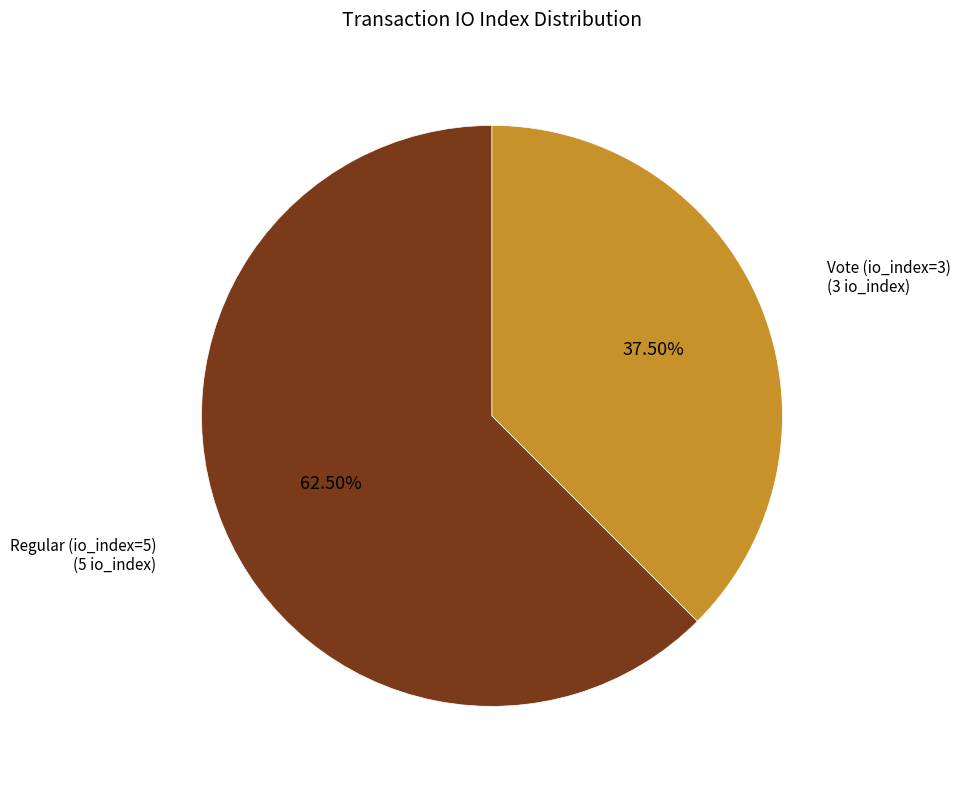

Is there any slice that represents more than half of the pie?

Yes